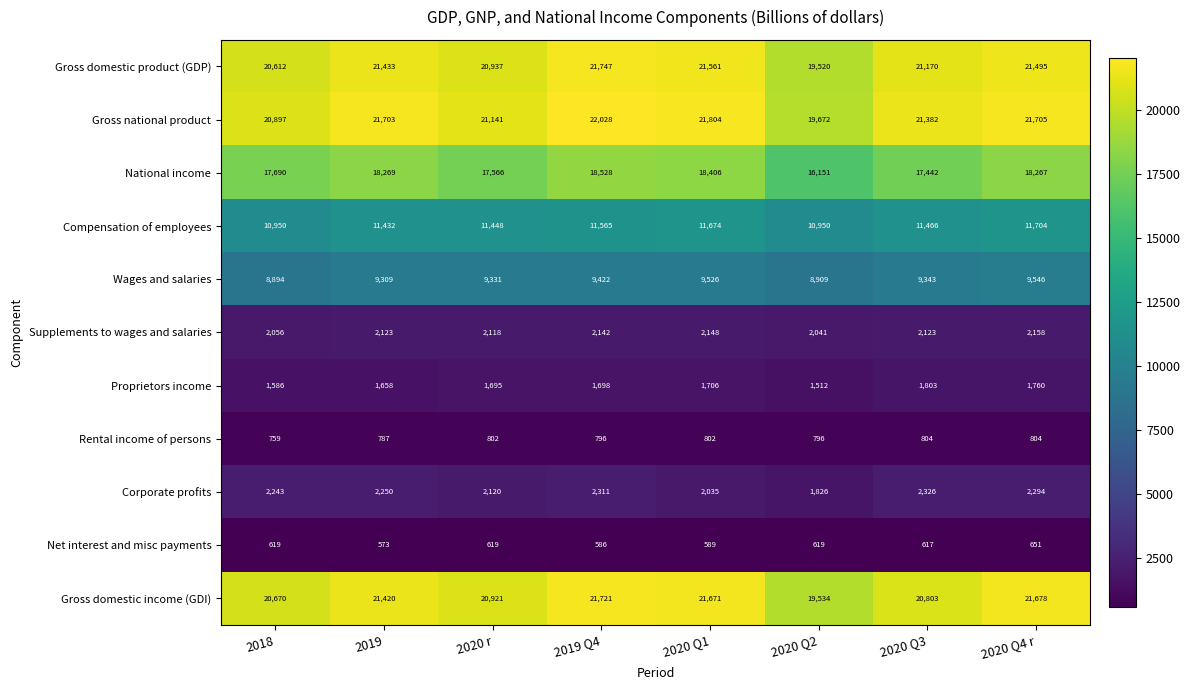

At how many categories does at least one series exceed 12766?

8